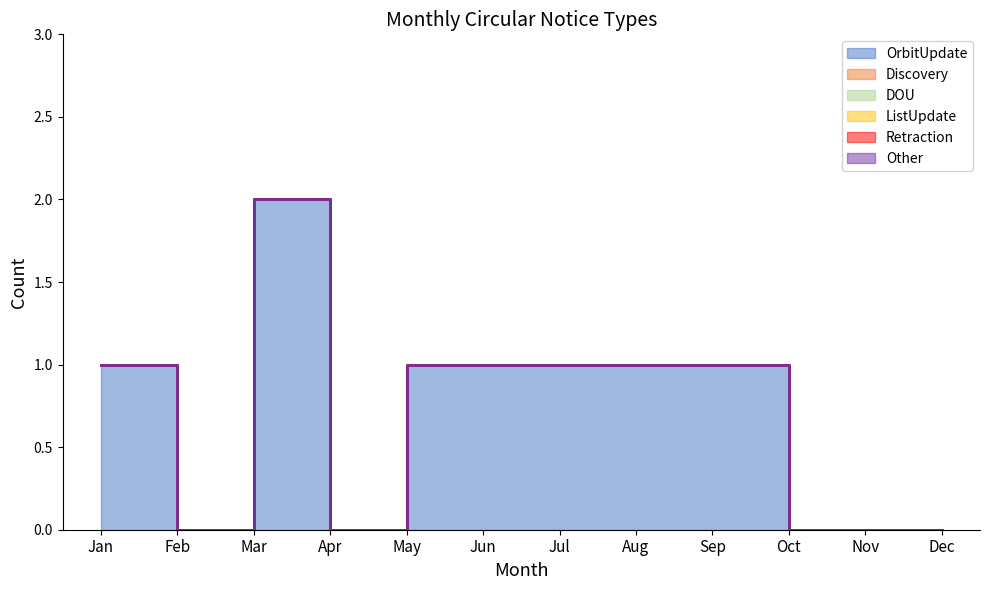

Reading right to left, what are all the values shown in this chart?

OrbitUpdate: Dec=0	Nov=0	Oct=0	Sep=1	Aug=1	Jul=1	Jun=1	May=1	Apr=0	Mar=2	Feb=0	Jan=1
Discovery: Dec=0	Nov=0	Oct=0	Sep=0	Aug=0	Jul=0	Jun=0	May=0	Apr=0	Mar=0	Feb=0	Jan=0
DOU: Dec=0	Nov=0	Oct=0	Sep=0	Aug=0	Jul=0	Jun=0	May=0	Apr=0	Mar=0	Feb=0	Jan=0
ListUpdate: Dec=0	Nov=0	Oct=0	Sep=0	Aug=0	Jul=0	Jun=0	May=0	Apr=0	Mar=0	Feb=0	Jan=0
Retraction: Dec=0	Nov=0	Oct=0	Sep=0	Aug=0	Jul=0	Jun=0	May=0	Apr=0	Mar=0	Feb=0	Jan=0
Other: Dec=0	Nov=0	Oct=0	Sep=0	Aug=0	Jul=0	Jun=0	May=0	Apr=0	Mar=0	Feb=0	Jan=0